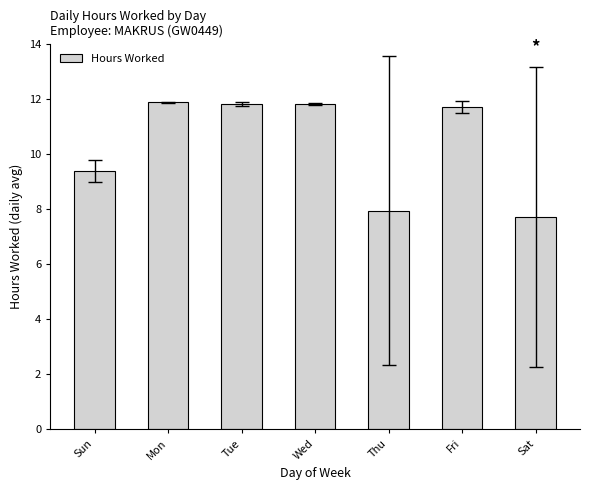

The value at Fri is 11.7. True or false?

True